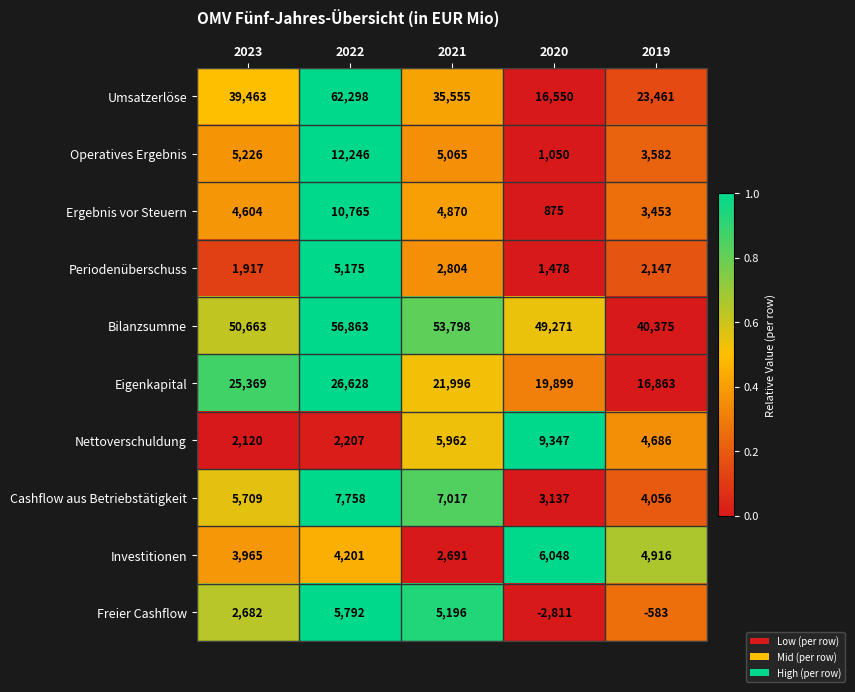

How many categories are shown in the chart?

5